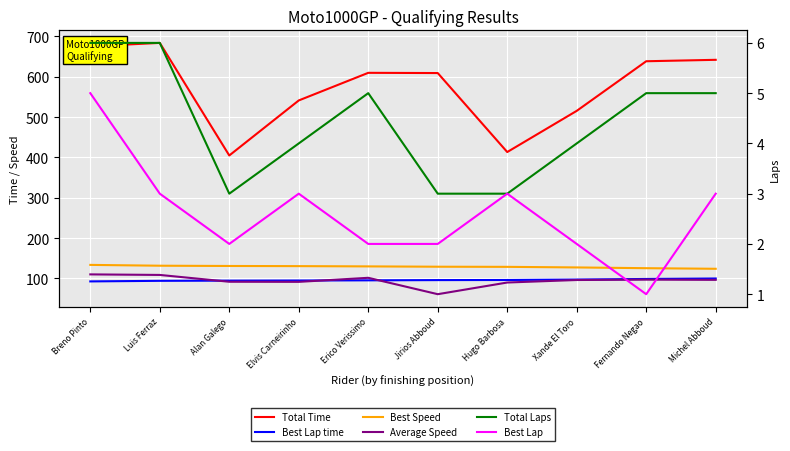

The Total Laps series shows 7.2 at Xande El Toro. True or false?

False